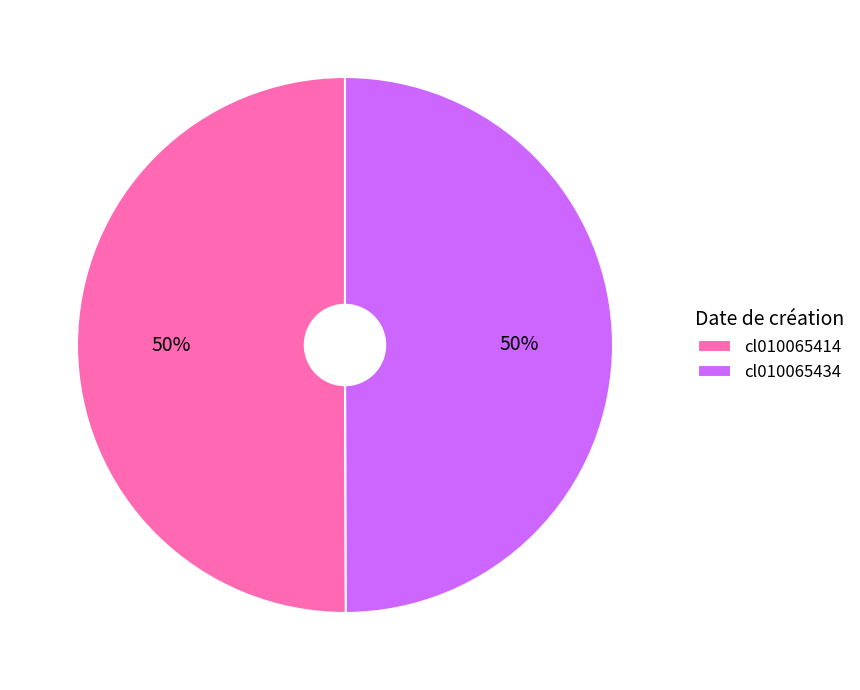

What is the ratio of the value at cl010065434 to the value at cl010065414?

1.0